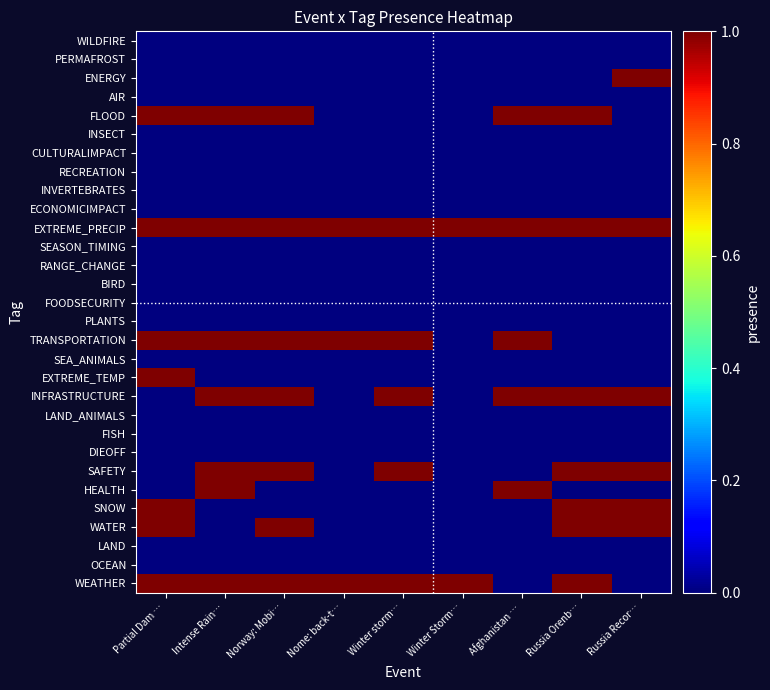

What is the total value across all series at Russia Orenb…?

7